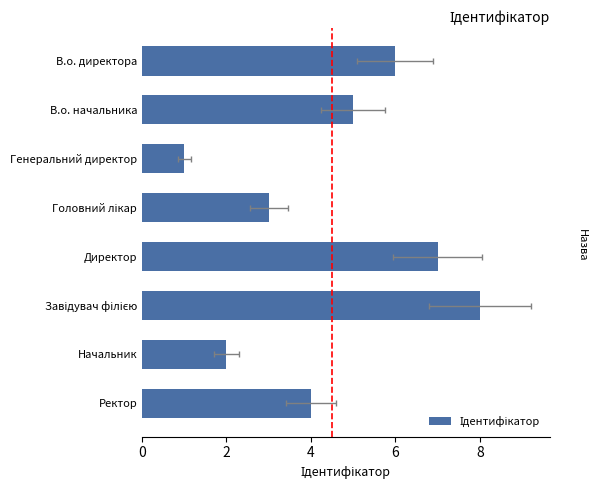

The value at Начальник is 2. True or false?

True